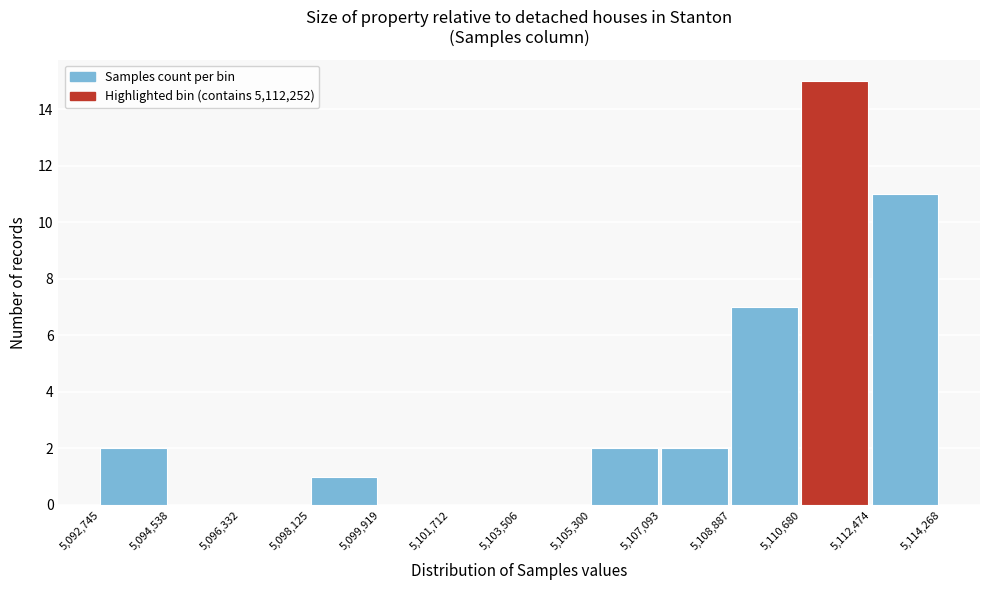

Reading left to right, list every bar in this chart as the range it spans on the x-axis followed by its height. The values are not printed on the chart, so give them approximately, as read against the axis.

5,092,745 to 5,094,538: 2
5,094,538 to 5,096,332: 0
5,096,332 to 5,098,125: 0
5,098,125 to 5,099,919: 1
5,099,919 to 5,101,712: 0
5,101,712 to 5,103,506: 0
5,103,506 to 5,105,300: 0
5,105,300 to 5,107,093: 2
5,107,093 to 5,108,887: 2
5,108,887 to 5,110,680: 7
5,110,680 to 5,112,474: 15
5,112,474 to 5,114,268: 11